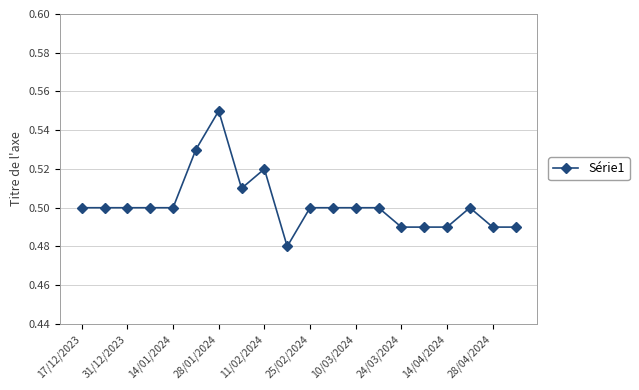

True or false: the data has more than 2 interior local peaks.

True